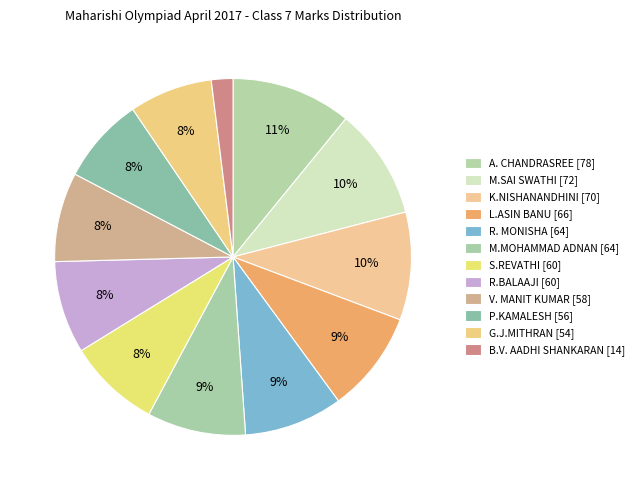

What percentage is the V. MANIT KUMAR slice, to the nearest percent?

8%